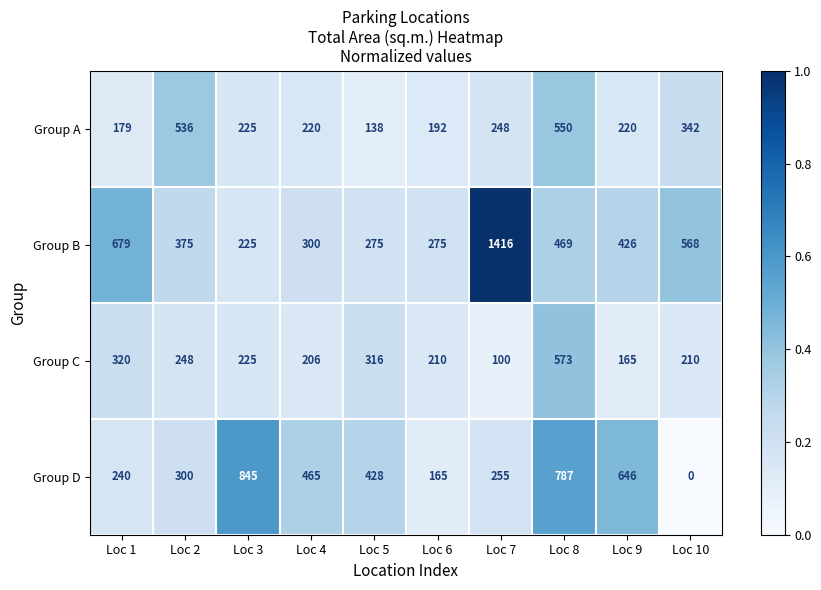

Which series has the largest range (max minus min)?

Group B